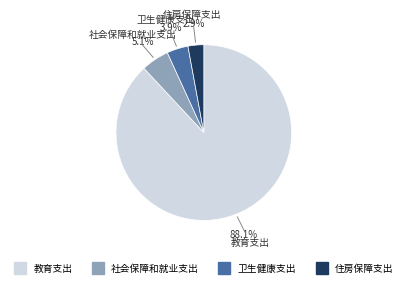

How many segments does this pie chart have?

4